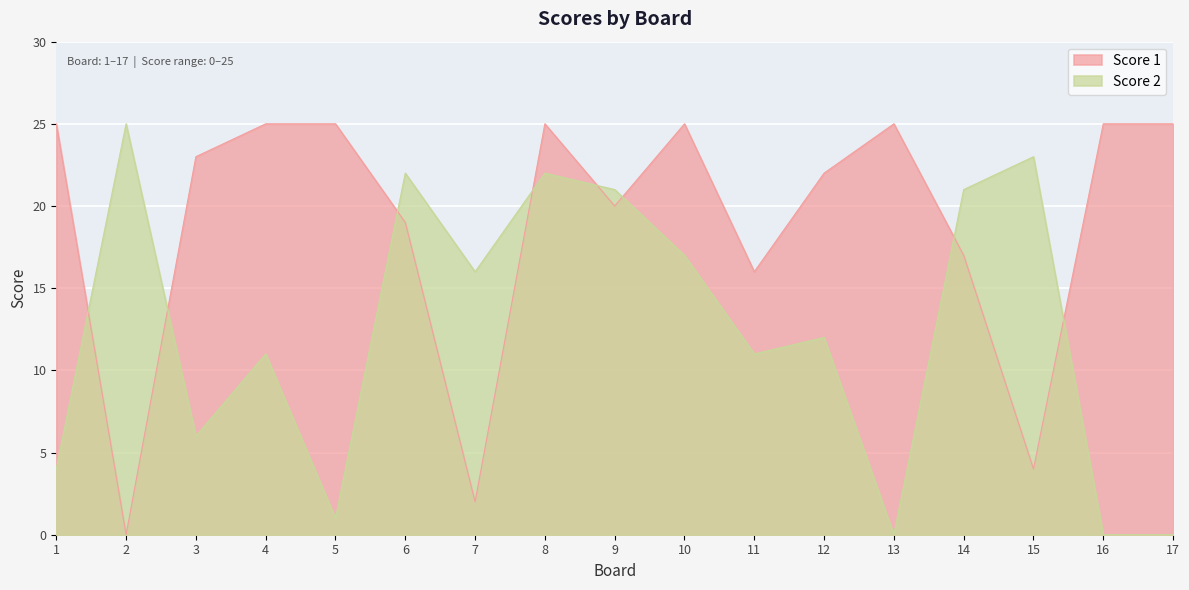

Between which two adjacent categories do Score 2 and Score 1 first intersect?

1 and 2